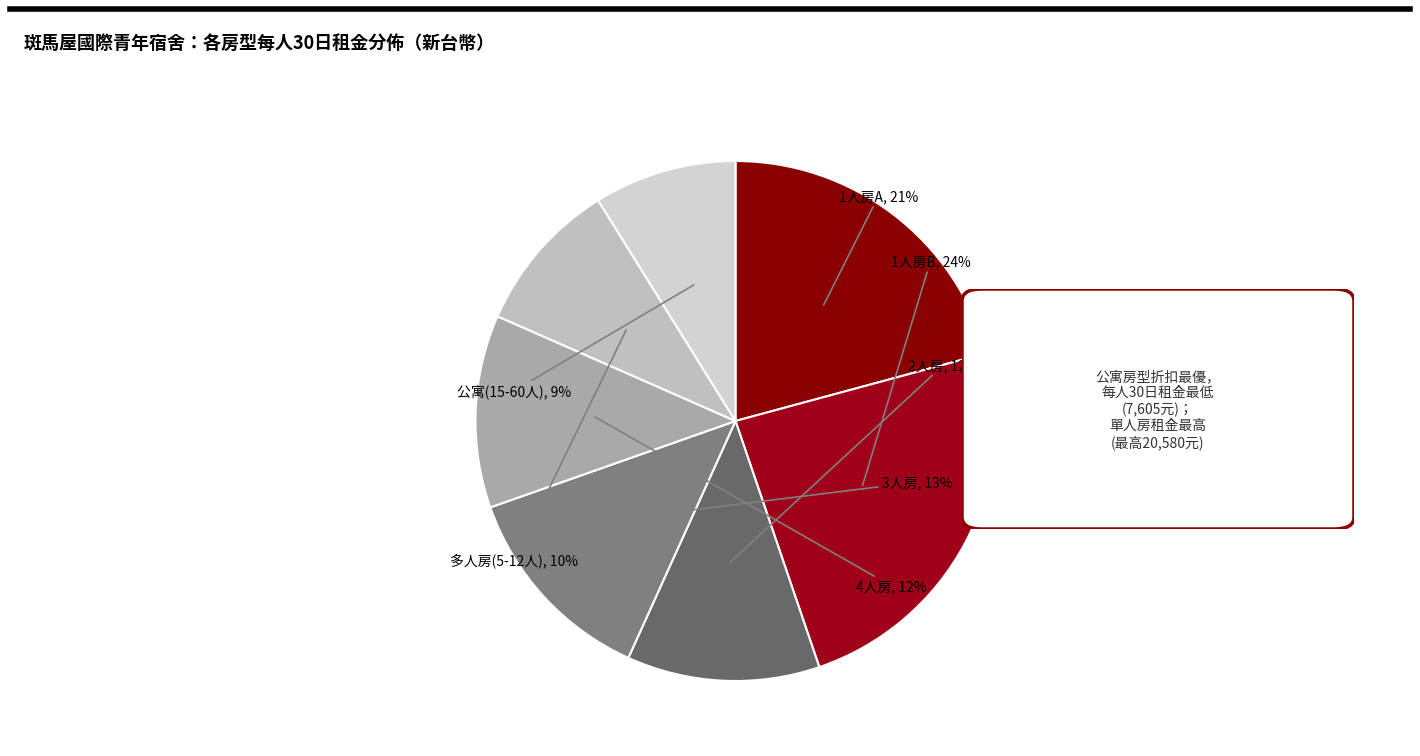

To the nearest percent, what percentage of the pie is 4人房?

12%